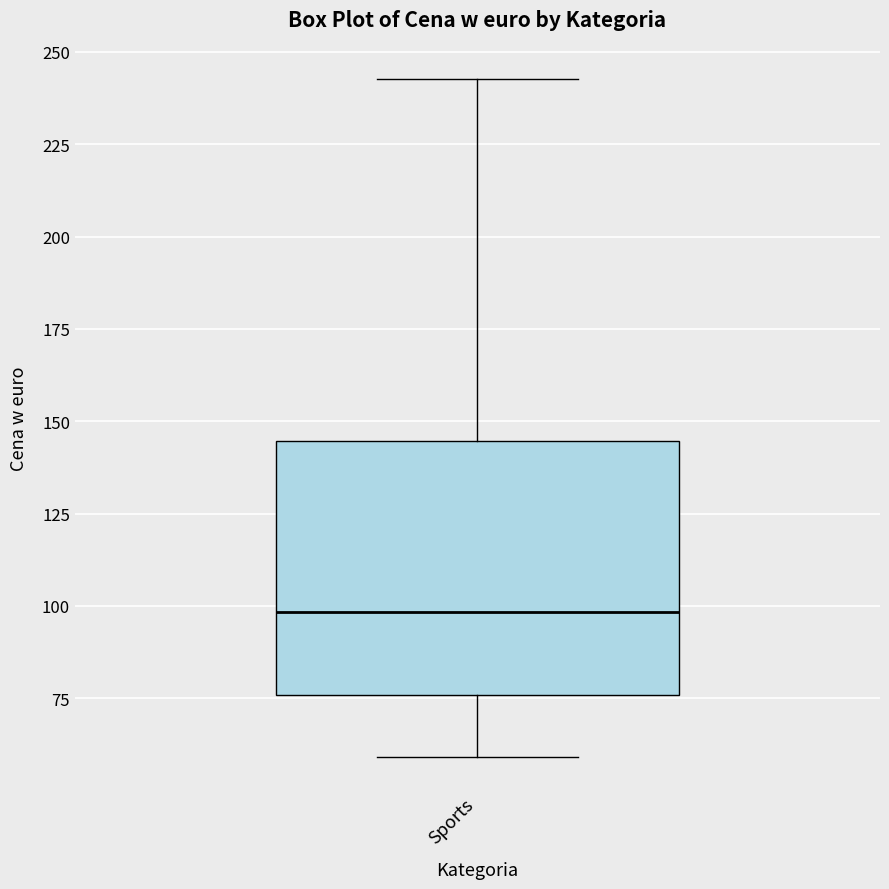

Transcribe this box plot: give where the median line is, the range the box spans, and where the two whiskers end, as read against the y-axis. The values are not printed on the chart, so give them approximately, as read against the axis.

median 100, box 75 to 145, whiskers 60 to 245